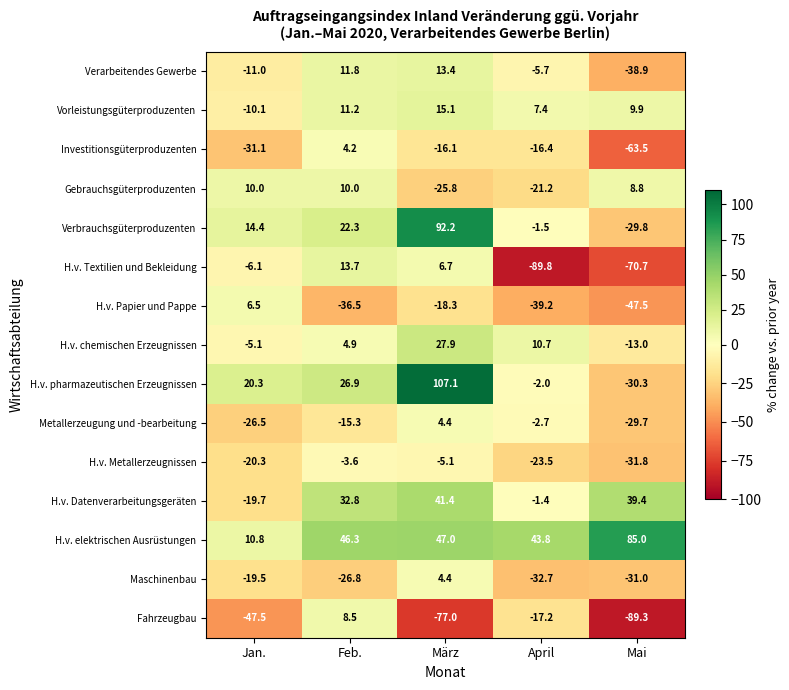

What is the approximate value of Investitionsgüterproduzenten at Mai?

-63.5